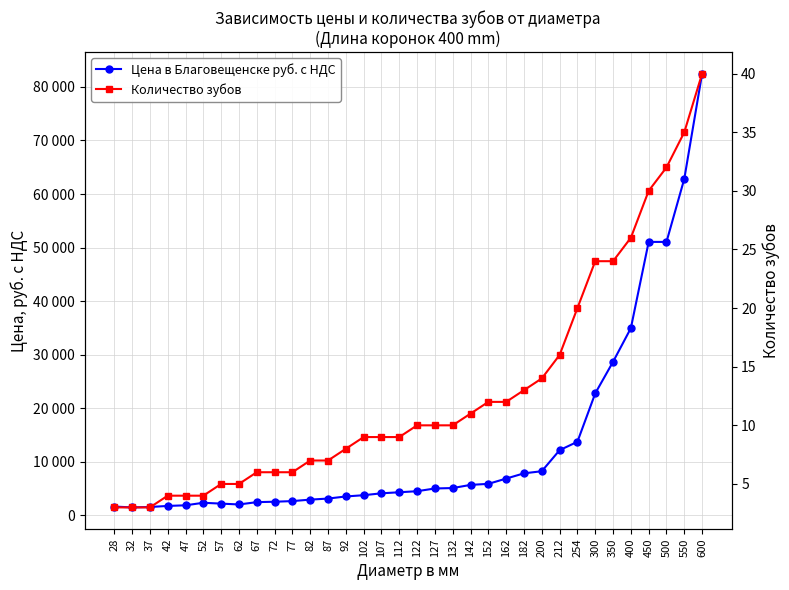

The value of Цена в Благовещенске руб. с НДС at 47 is 1885.3. True or false?

True